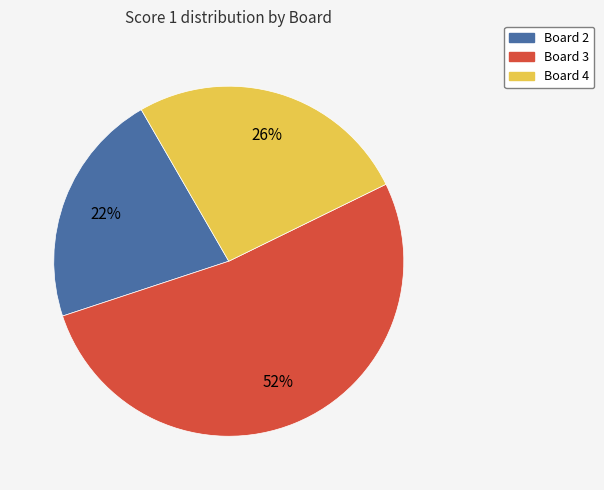

What is the ratio of the value at Board 2 to the value at Board 3?

0.4